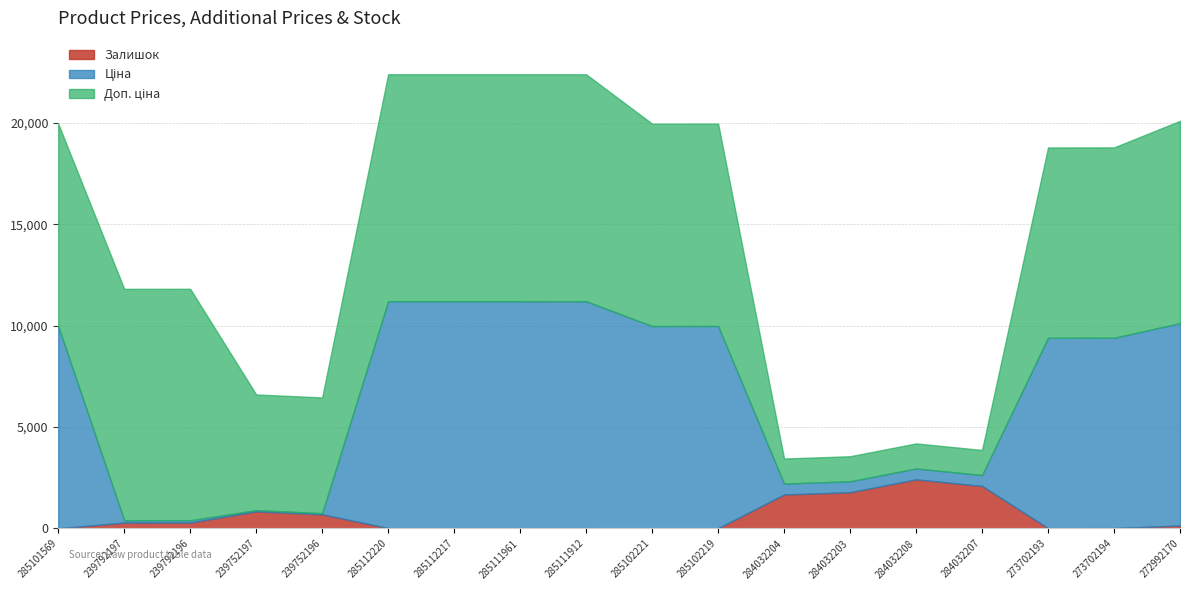

The value of Ціна at 285102219 is 9984.0. True or false?

True